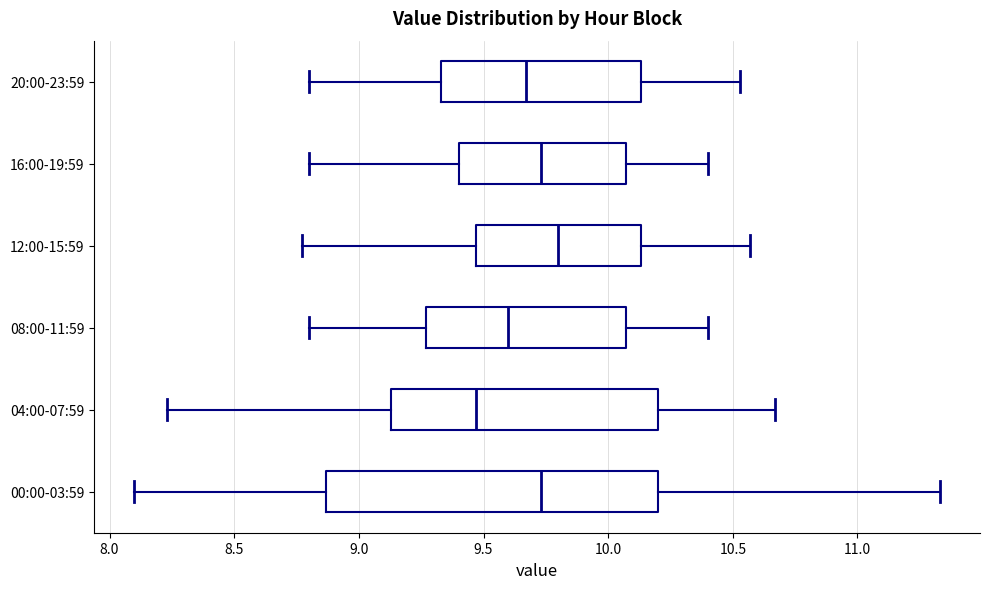

Reading bottom to top, read every box against the x-axis: the position of its median line, the range the box covers, and the ends of its whiskers. The values are not printed on the chart, so give them approximately, as read against the axis.

00:00-03:59: median 9.75, box 8.85 to 10.20, whiskers 8.10 to 11.35
04:00-07:59: median 9.45, box 9.15 to 10.20, whiskers 8.25 to 10.65
08:00-11:59: median 9.60, box 9.25 to 10.05, whiskers 8.80 to 10.40
12:00-15:59: median 9.80, box 9.45 to 10.15, whiskers 8.75 to 10.55
16:00-19:59: median 9.75, box 9.40 to 10.05, whiskers 8.80 to 10.40
20:00-23:59: median 9.65, box 9.35 to 10.15, whiskers 8.80 to 10.55